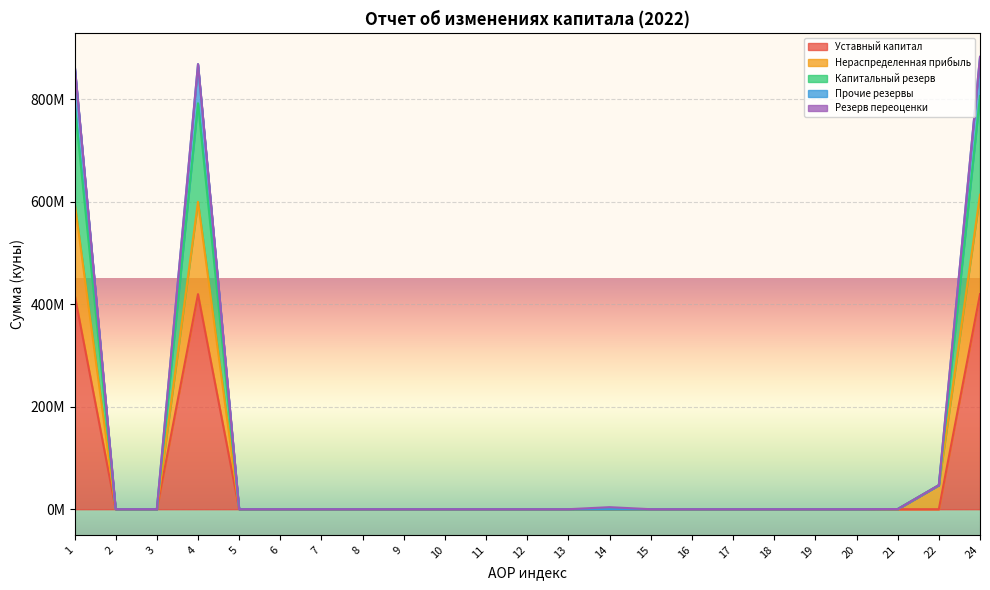

True or false: Нераспределенная прибыль and Резерв переоценки cross at least once.

False